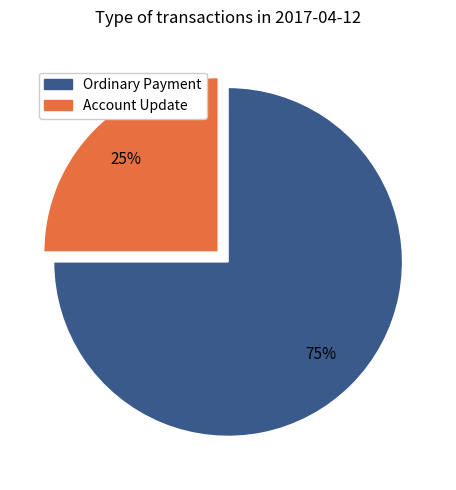

Which category has the smallest portion of the pie?

Account Update